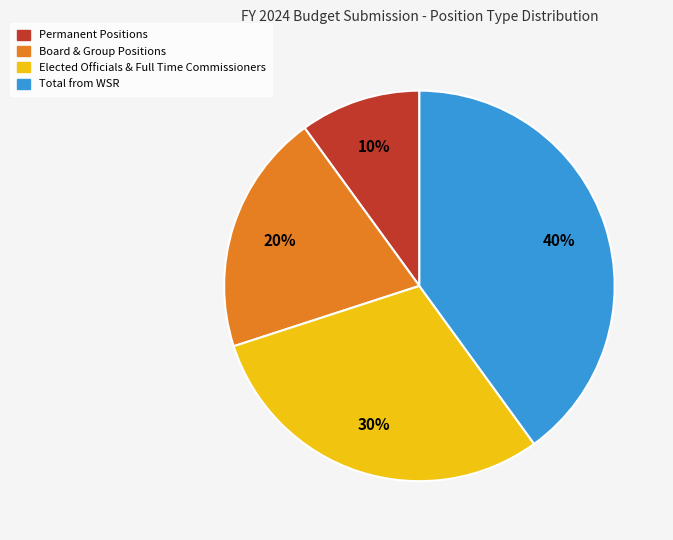

True or false: Permanent Positions accounts for 1% of the total.

False